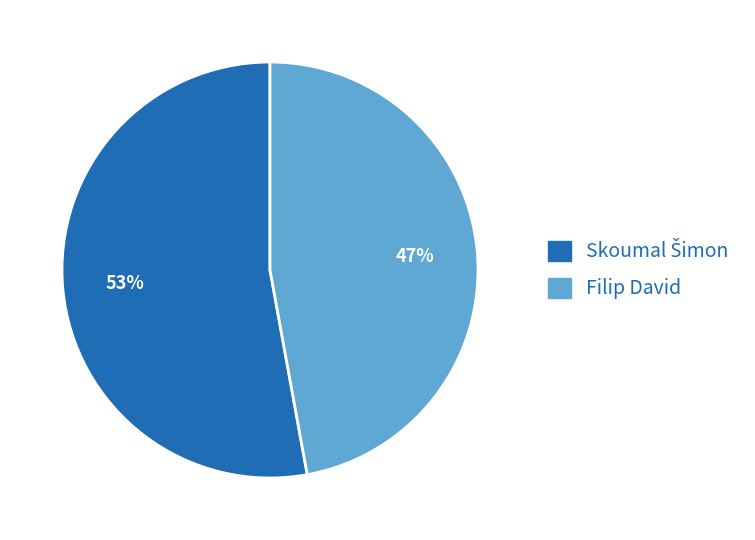

Does Filip David represent more than half of the total?

No